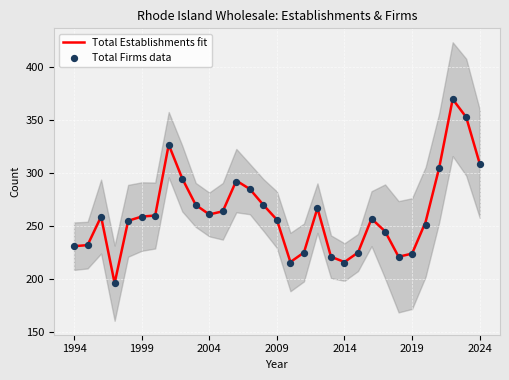

What is the maximum value for Total Establishments fit?

370